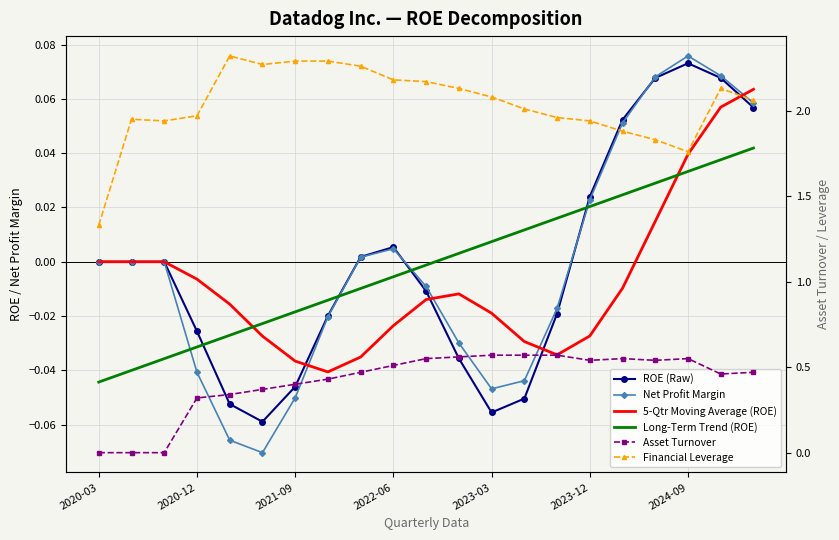

What is the highest value of the 5-Qtr Moving Average (ROE) series?

0.1